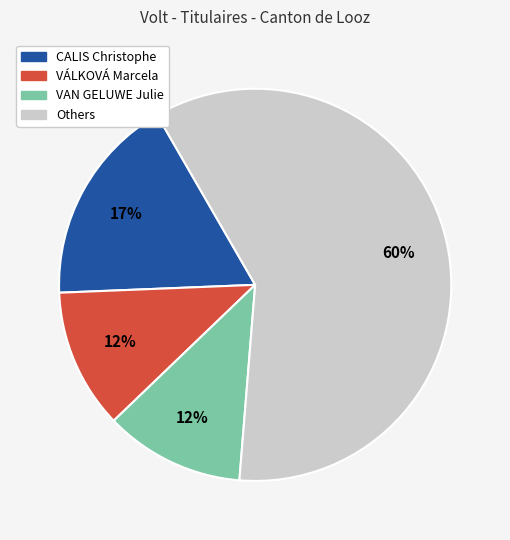

True or false: CALIS Christophe accounts for 17% of the total.

True